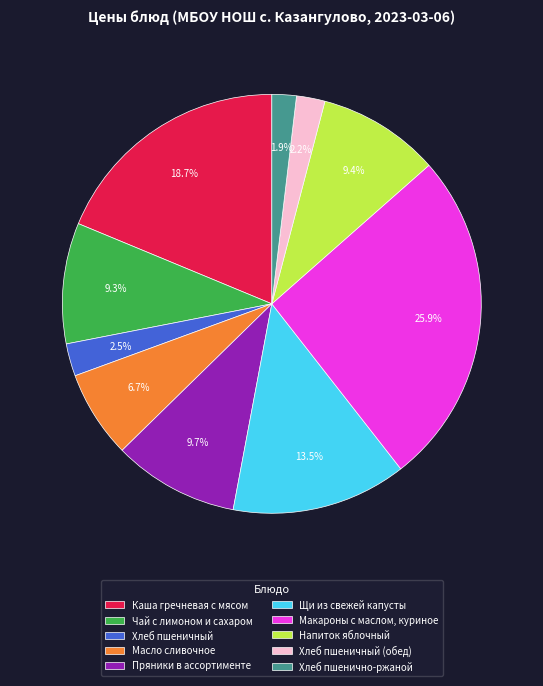

What percentage is the Пряники в ассортименте slice, to the nearest percent?

10%